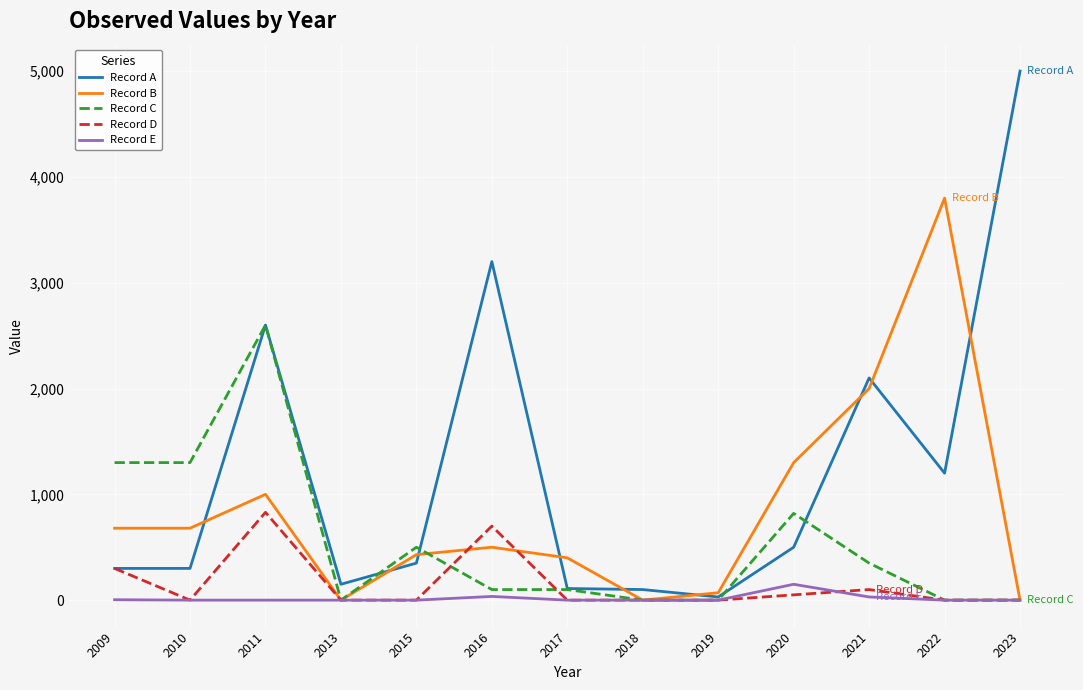

Which series changed the most between 2020 and 2022?

Record B